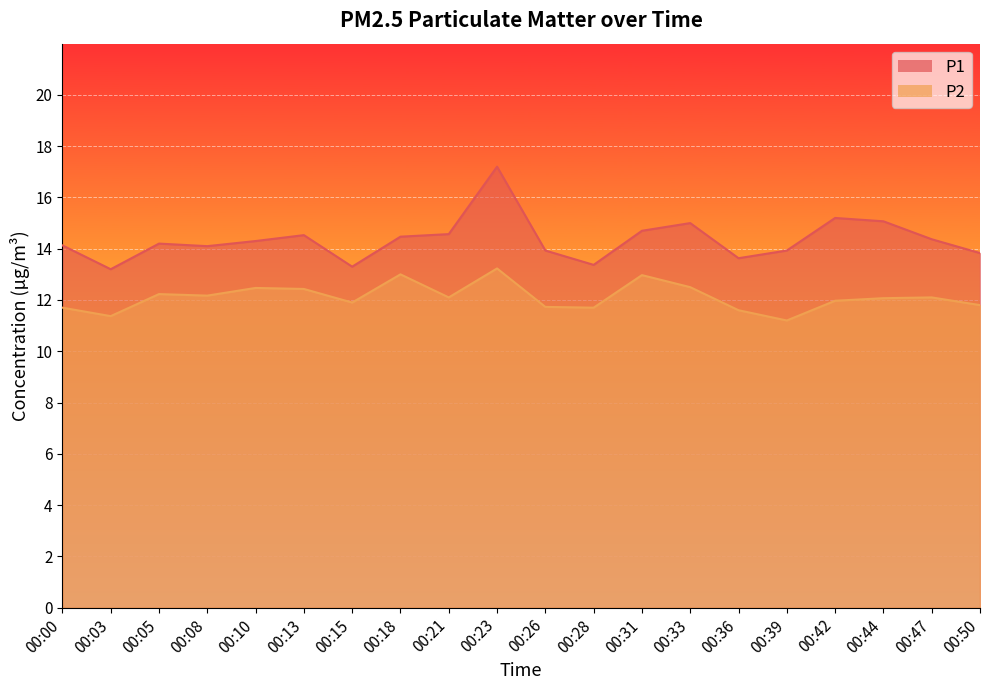

Between 00:10 and 00:42, which series saw the biggest shift?

P1